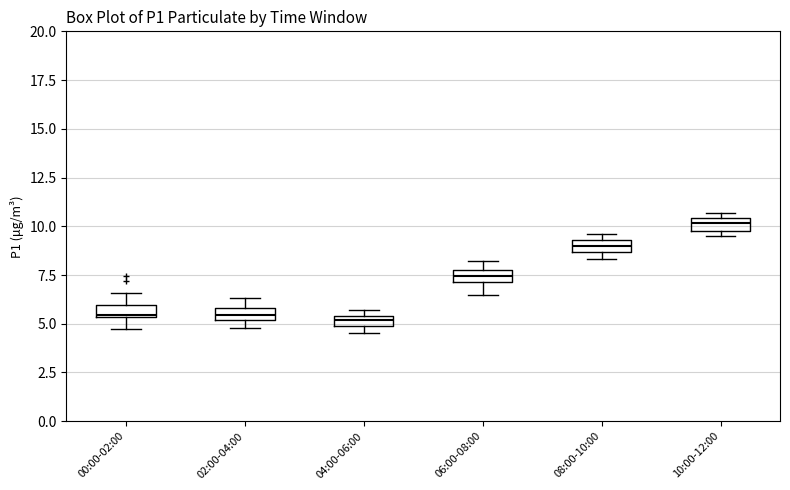

Which box has the highest median line?

10:00-12:00